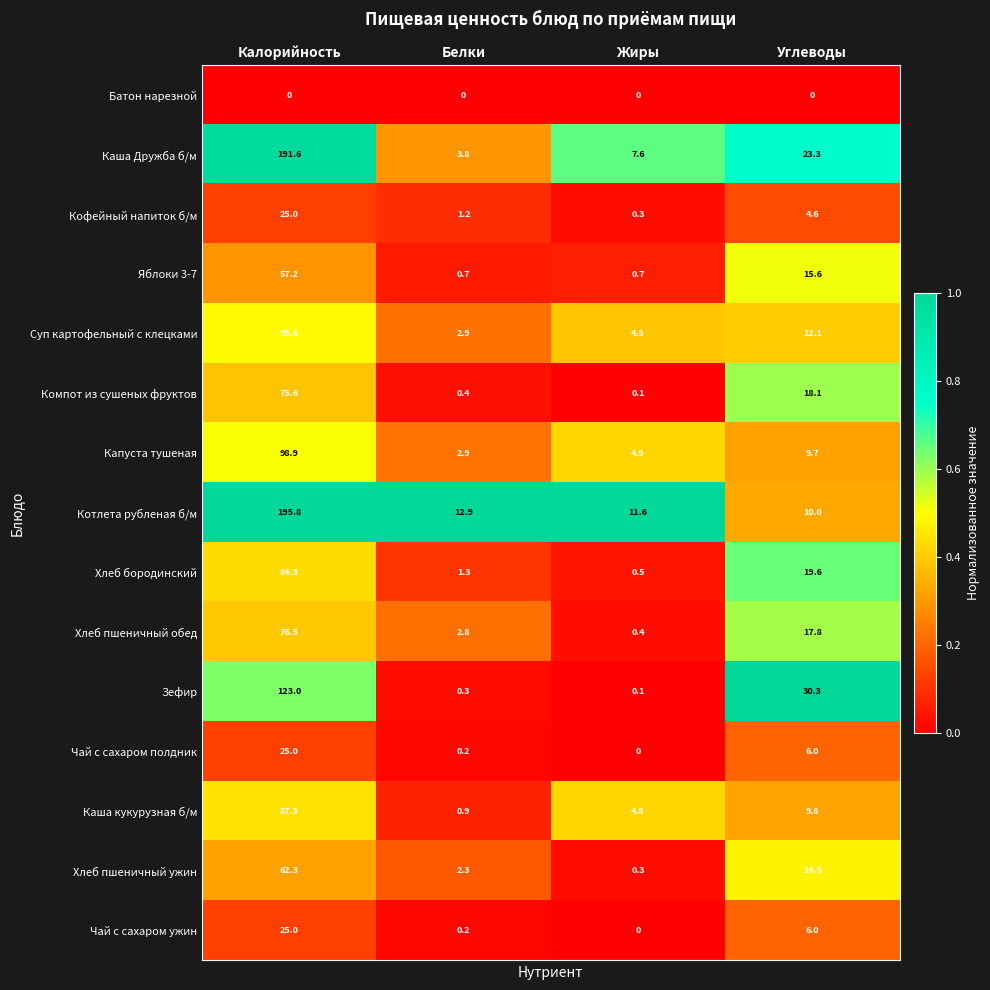

How many data points does each series have?

4